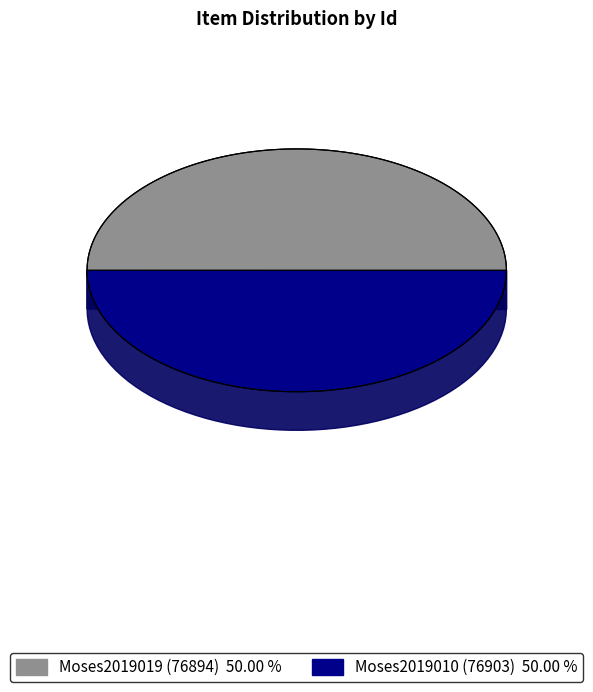

To the nearest percent, what percentage of the pie is Moses2019019 (76894)?

50%